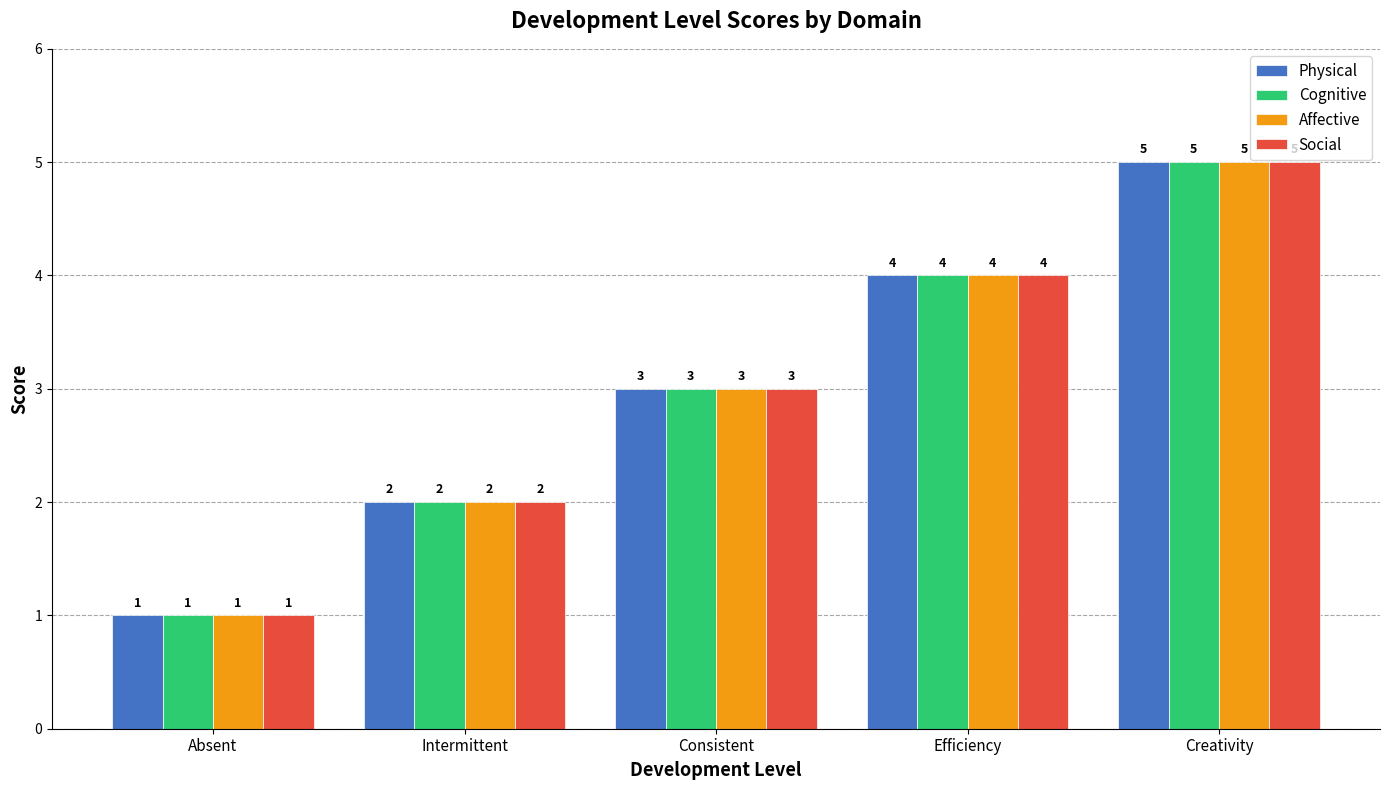

How many groups of bars are there?

5